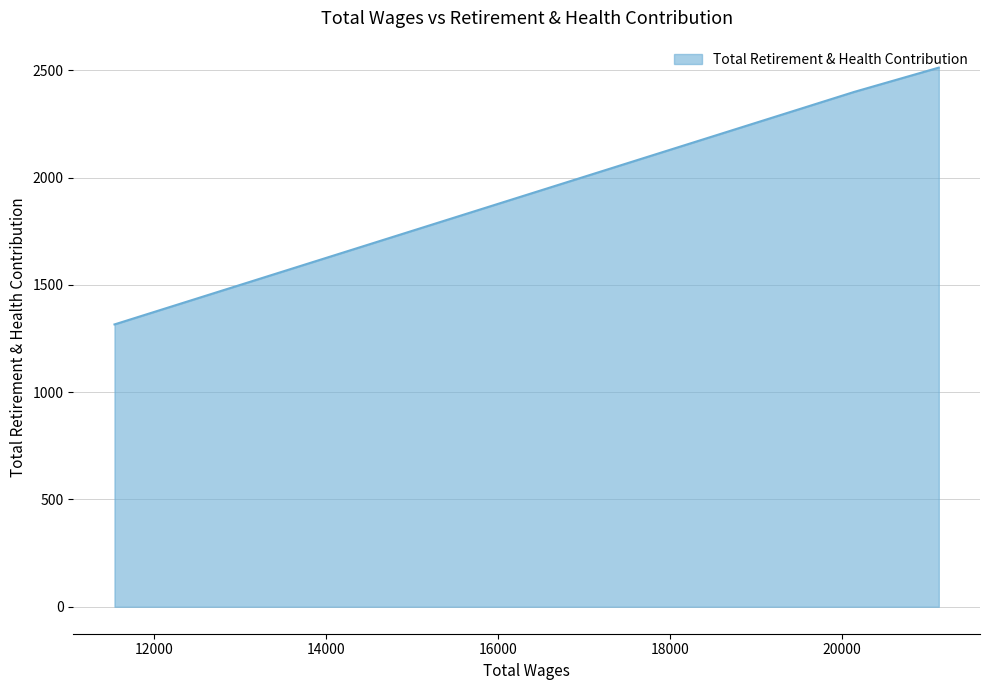

Which has a higher value, 20142.0 or 21124.0?

21124.0